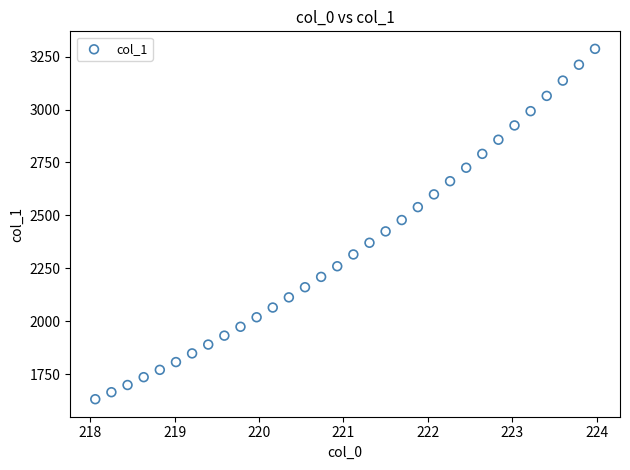

What is the range of Y values (max minus min)?

1653.2